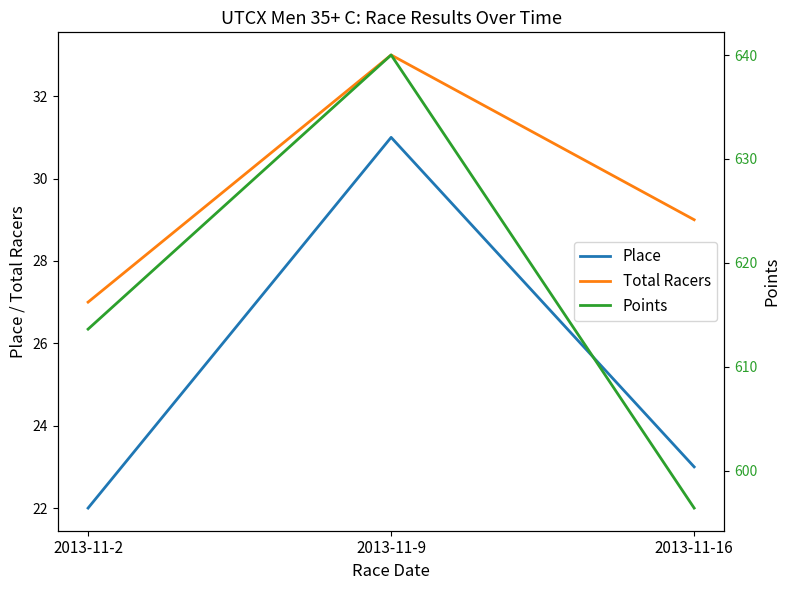

What is the difference between the maximum and minimum values in the Points series?

43.6